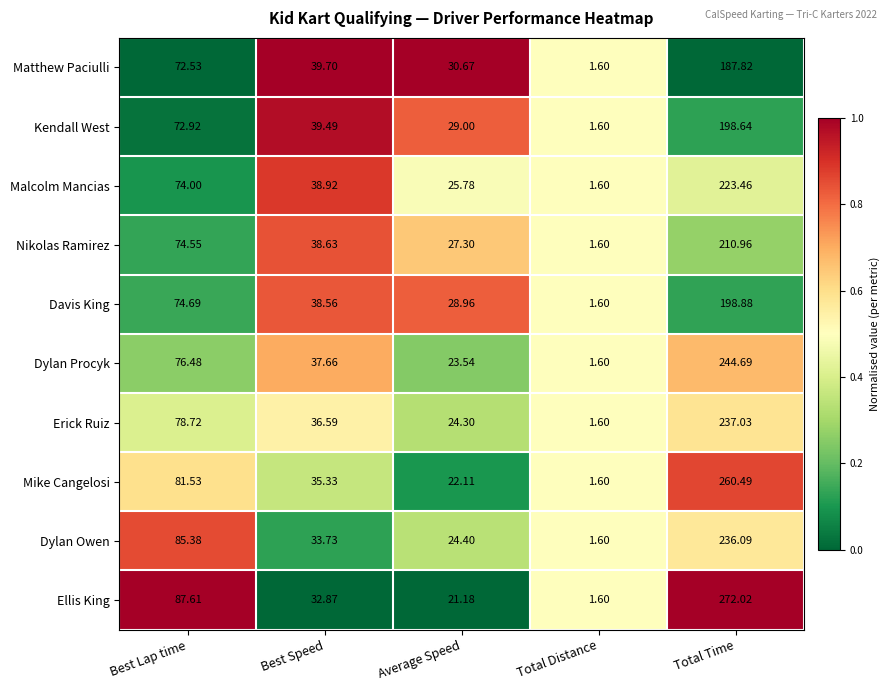

At which label is Erick Ruiz closest to 119?

Best Lap time